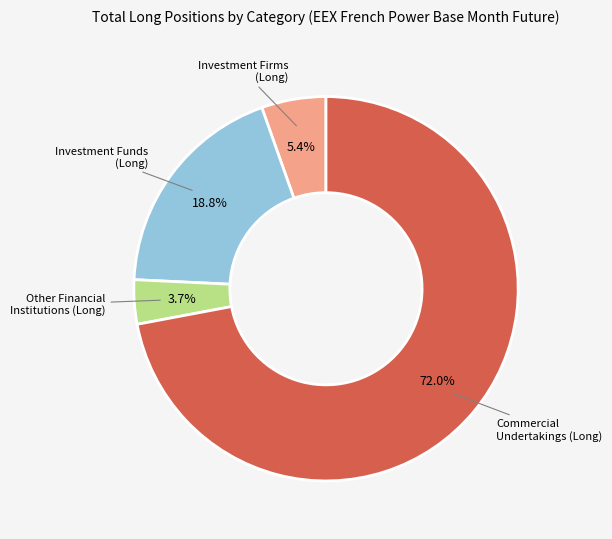

Does any single category account for the majority?

Yes